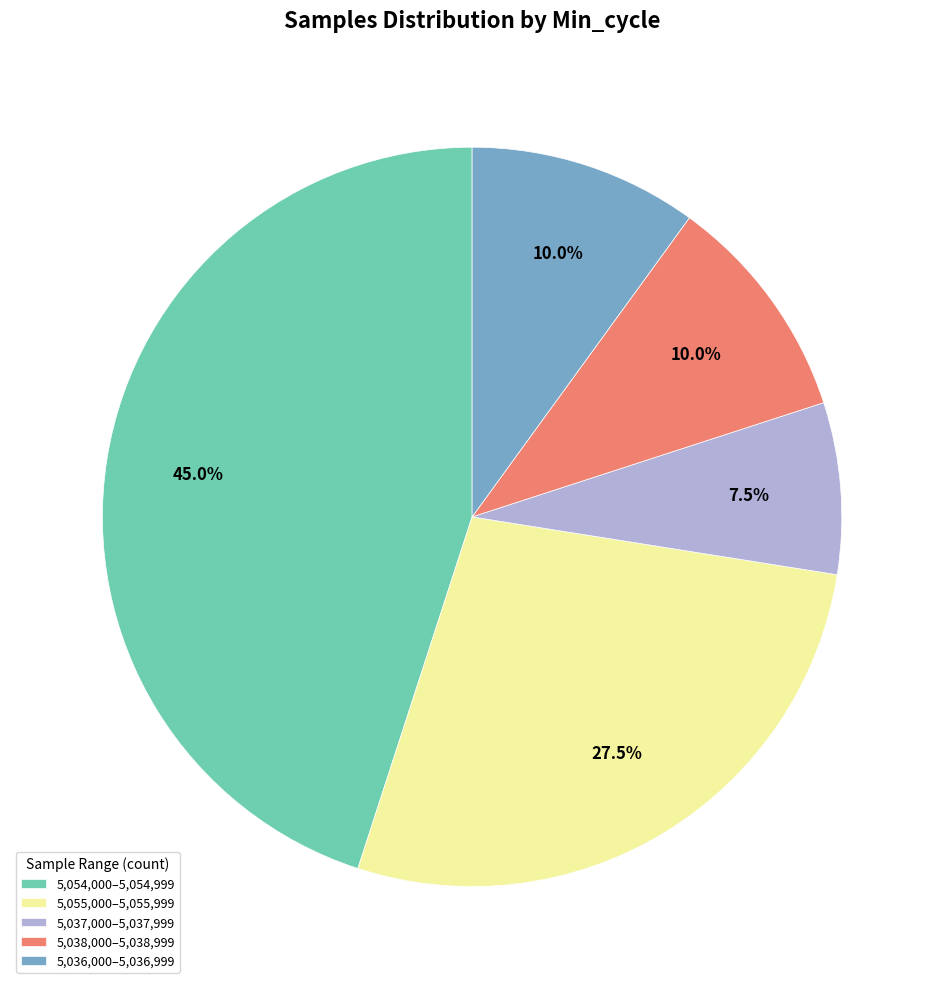

How many slices are in this pie chart?

5